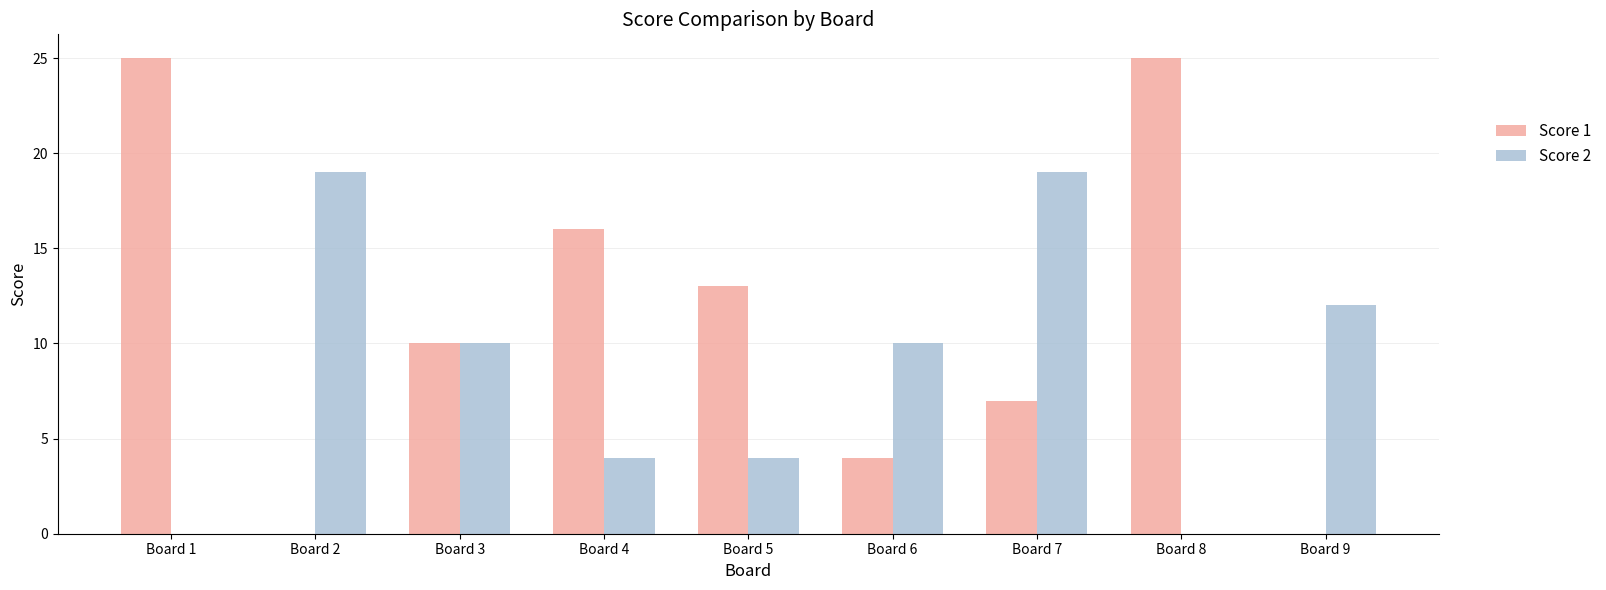

The Score 2 series shows 2 at Board 4. True or false?

False